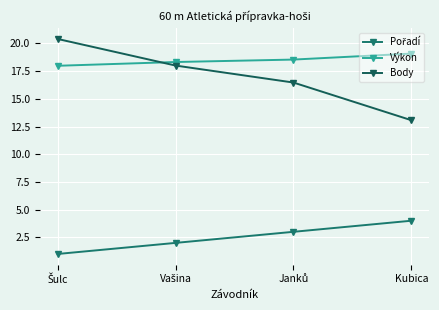

Which series has the largest total across all categories?

Výkon